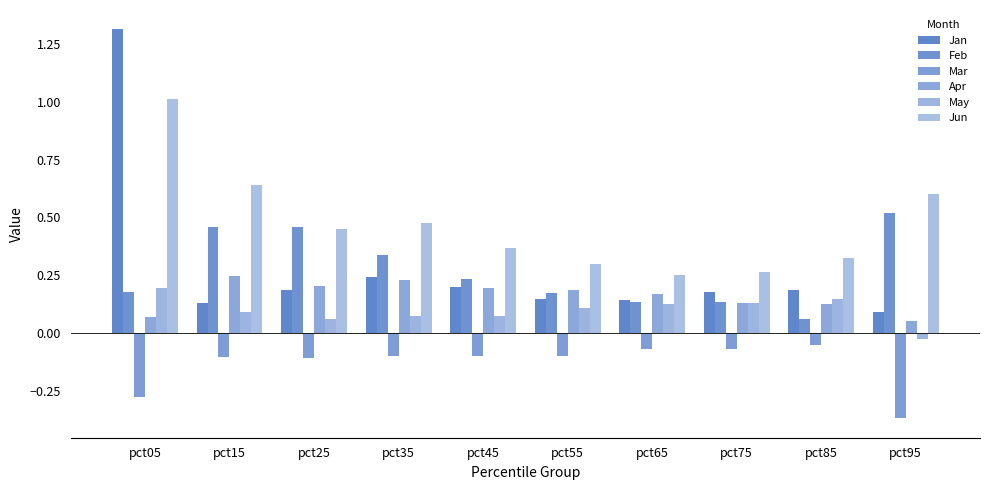

Count the number of data series in this chart.

6